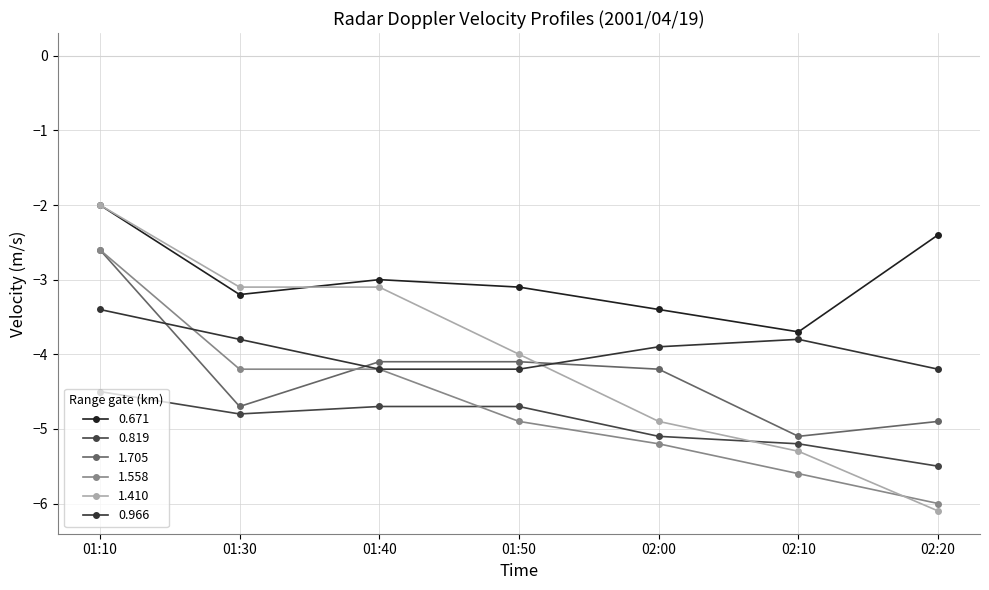

What position from the right is 01:50?

4